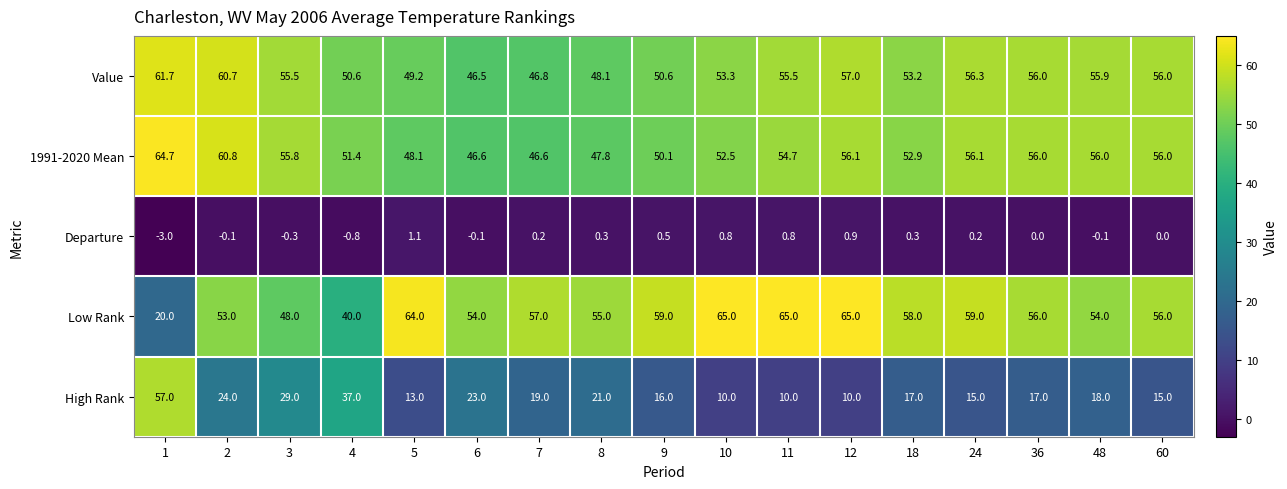

Rank the series by their maximum value, from lowest to highest.

Departure, High Rank, Value, 1991-2020 Mean, Low Rank